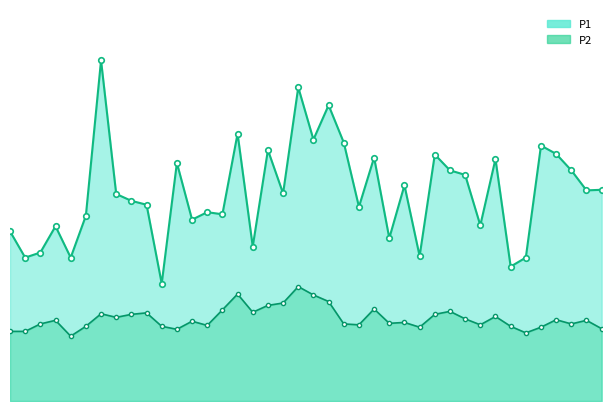

True or false: P1 has a value of 10.3 at 00:19.

False